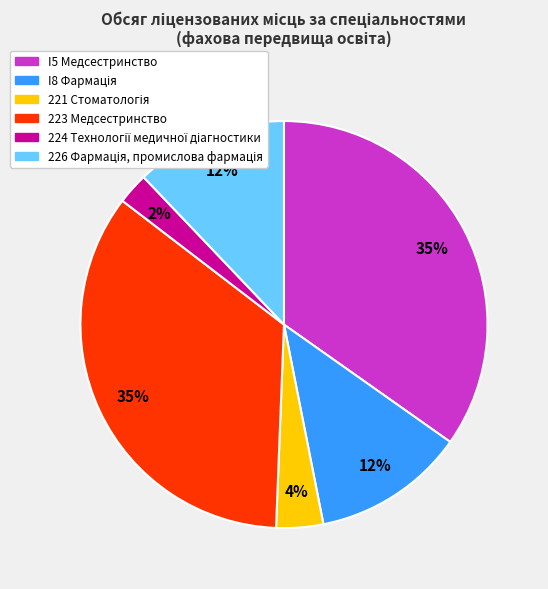

Does any single category account for the majority?

No